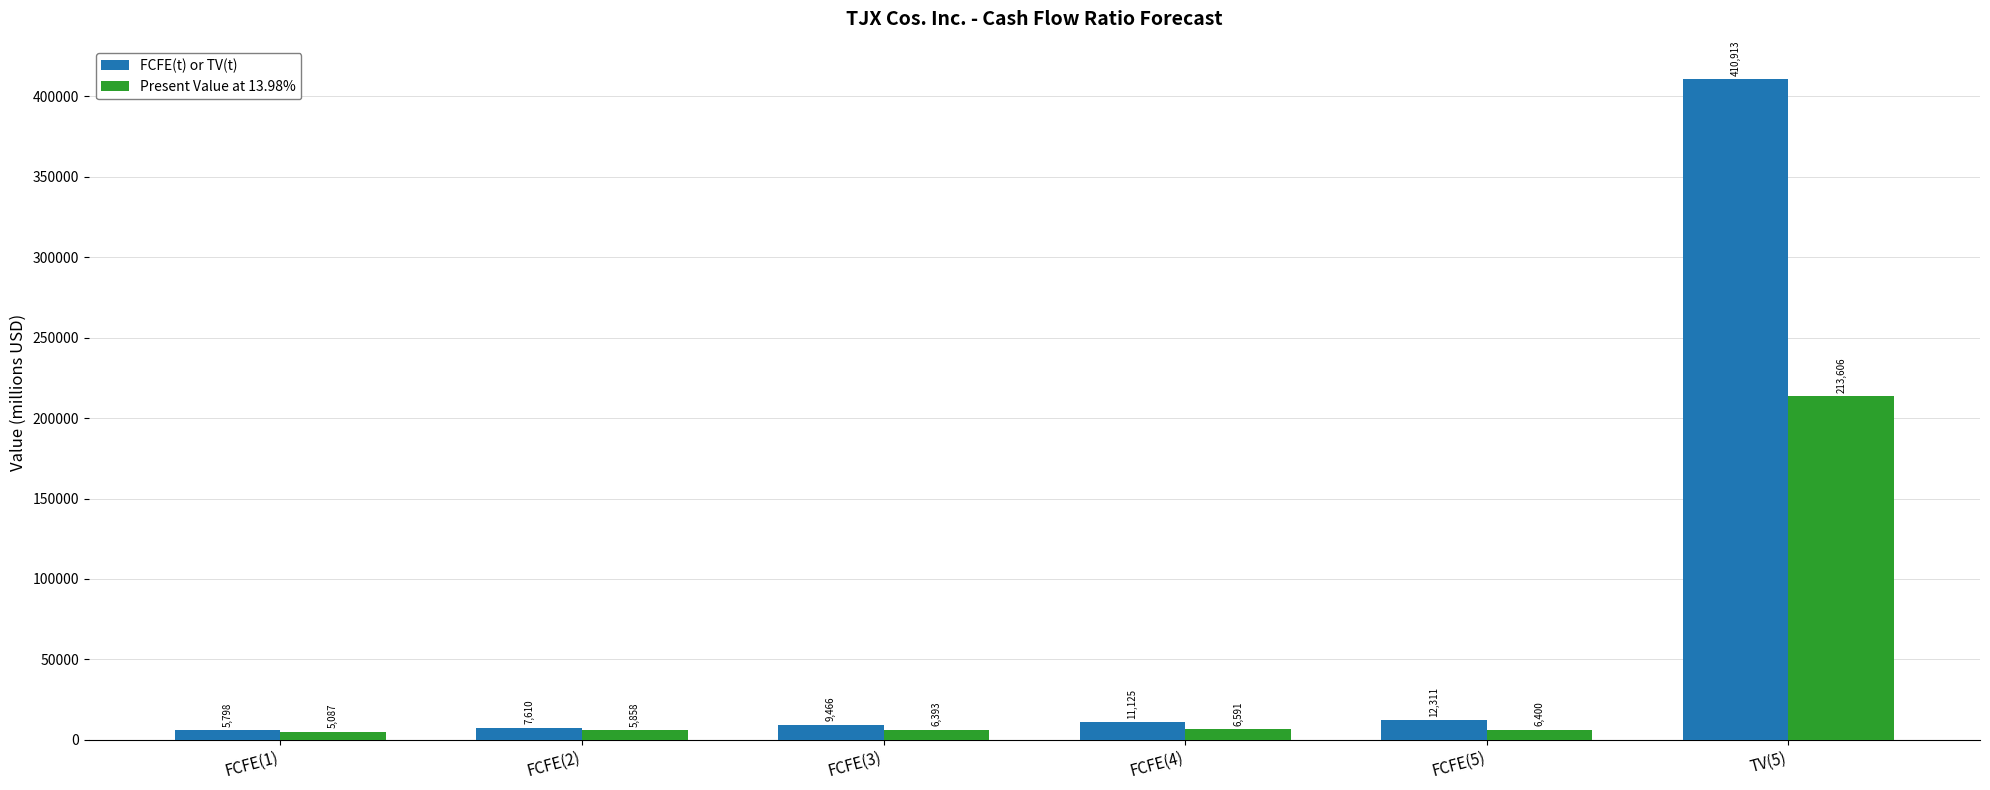

What is the spread (max minus min) of values at FCFE(3)?

3073